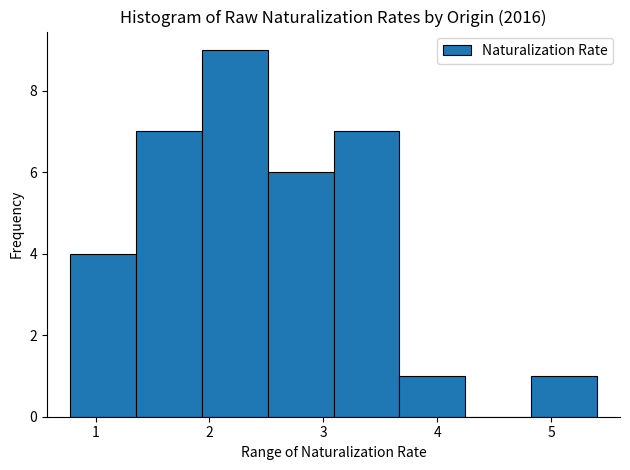

Reading left to right, list every bar in this chart as the range it spans on the x-axis followed by its height. Neither the bar edges nor the heights are printed on the chart, so give them approximately, as read against the axes.

0.8 to 1.4: 4
1.4 to 1.9: 7
1.9 to 2.5: 9
2.5 to 3.1: 6
3.1 to 3.7: 7
3.7 to 4.2: 1
4.2 to 4.8: 0
4.8 to 5.4: 1